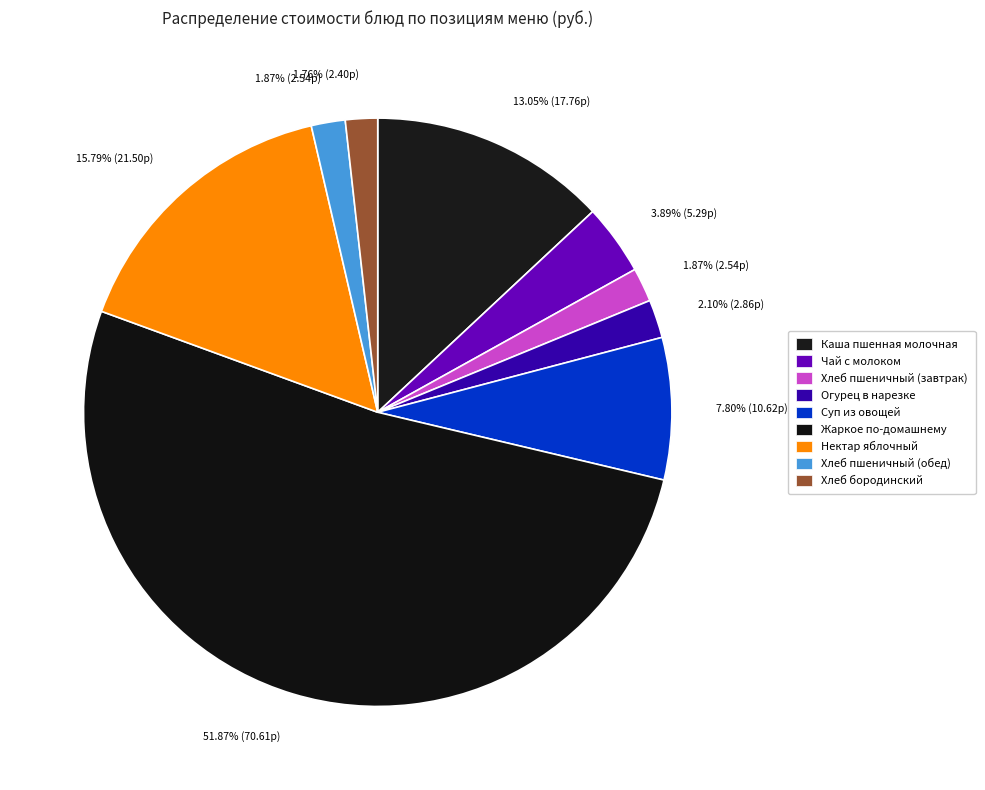

Count the number of slices in the pie.

9